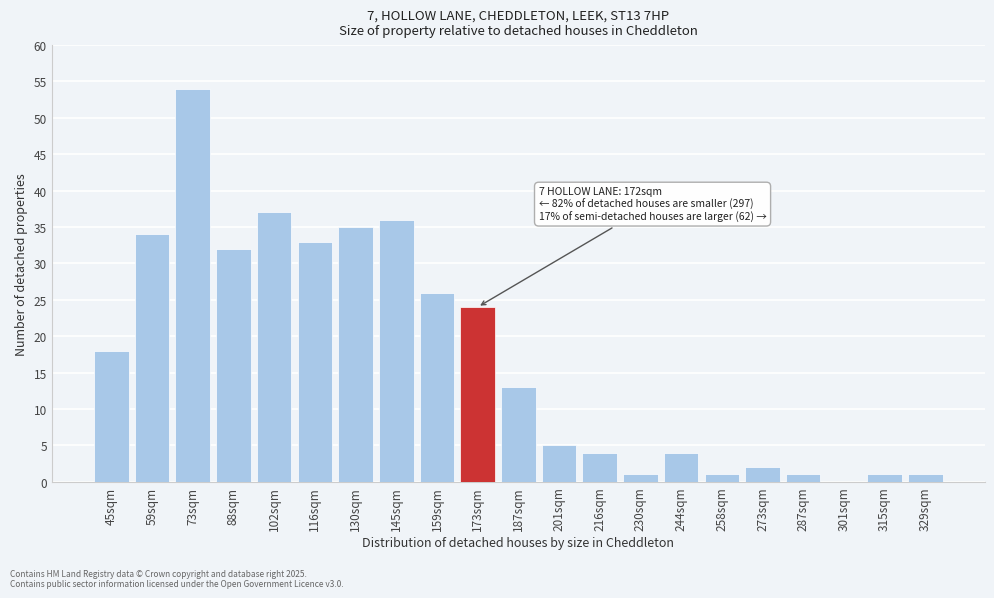

Reading right to left, transcribe all the data shown in this chart.

329sqm=1	315sqm=1	301sqm=0	287sqm=1	273sqm=2	258sqm=1	244sqm=4	230sqm=1	216sqm=4	201sqm=5	187sqm=13	173sqm=24	159sqm=26	145sqm=36	130sqm=35	116sqm=33	102sqm=37	88sqm=32	73sqm=54	59sqm=34	45sqm=18